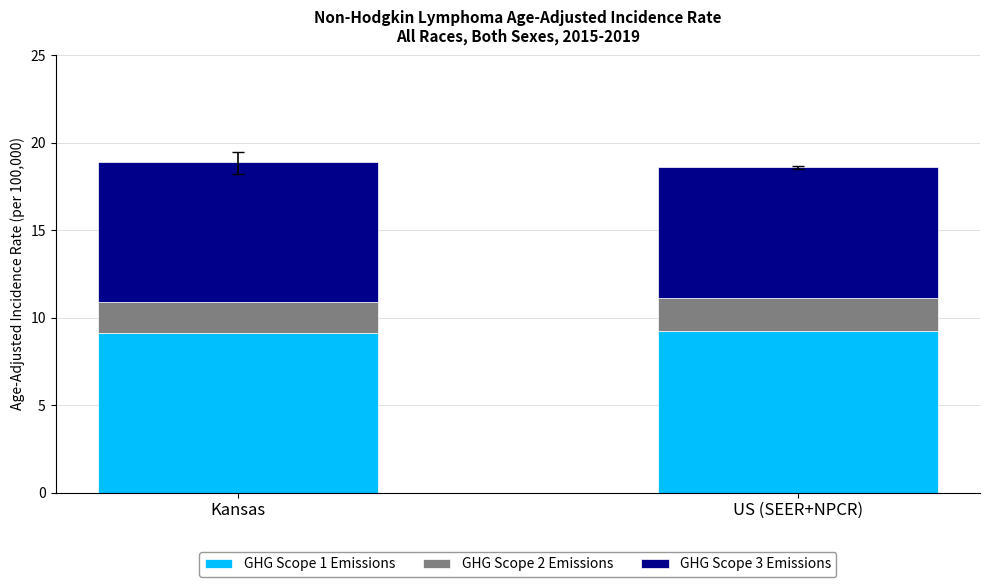

What is the sum of all GHG Scope 1 Emissions values?

18.4